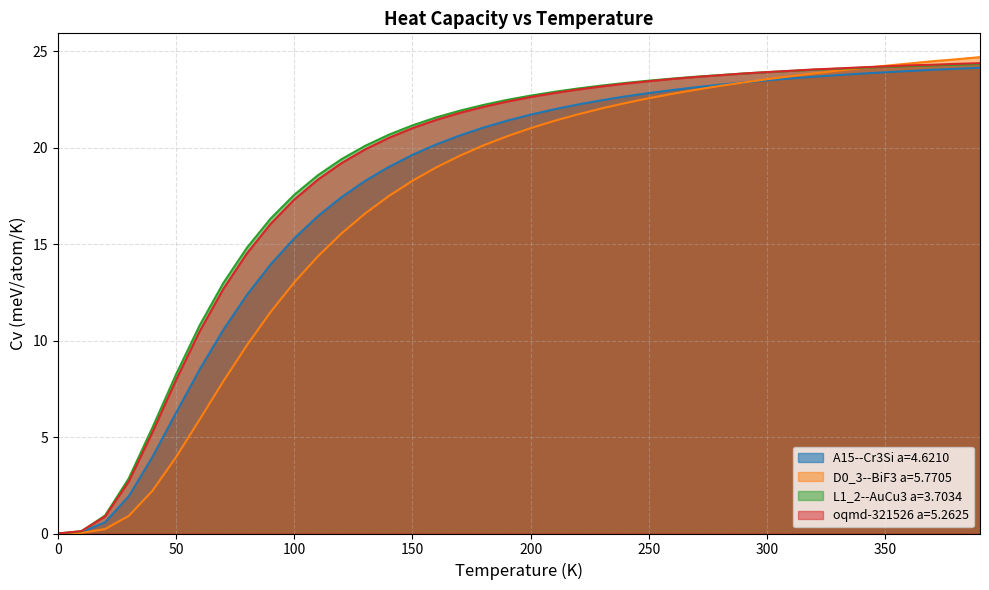

What is the value of the oqmd-321526 a=5.2625 point at the 14th from the left?

19.9